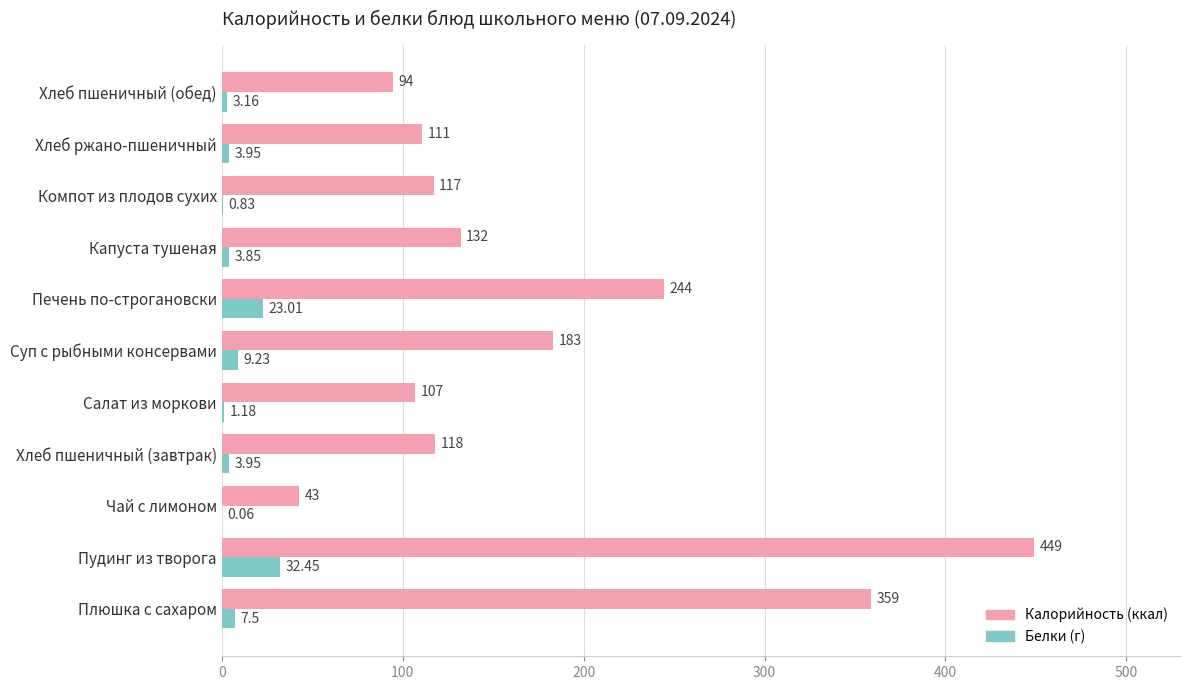

Which label corresponds to the largest value in the chart?

Пудинг из творога